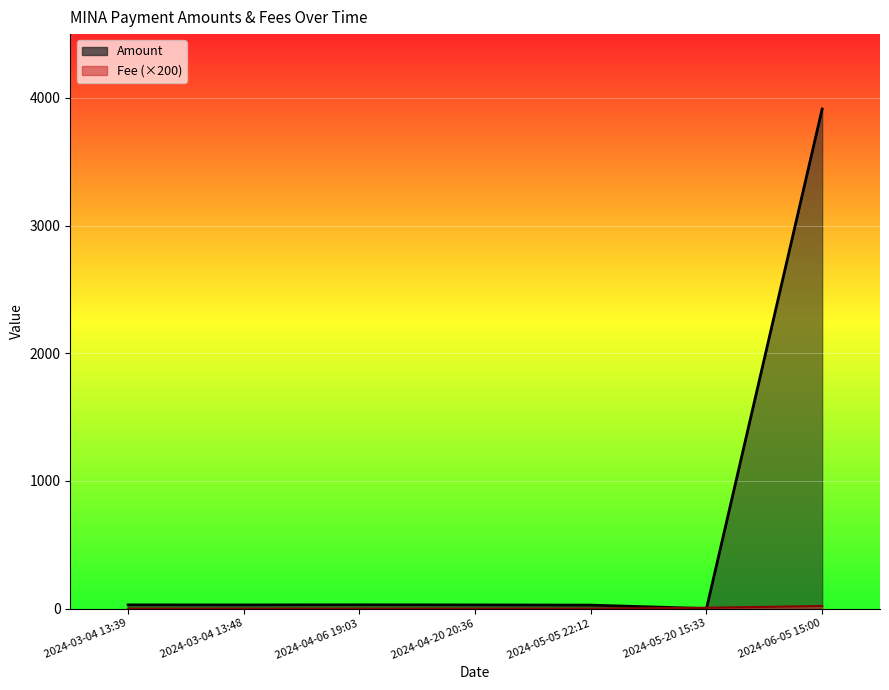

The Fee series shows 0.2 at 2024-05-05 22:12. True or false?

True